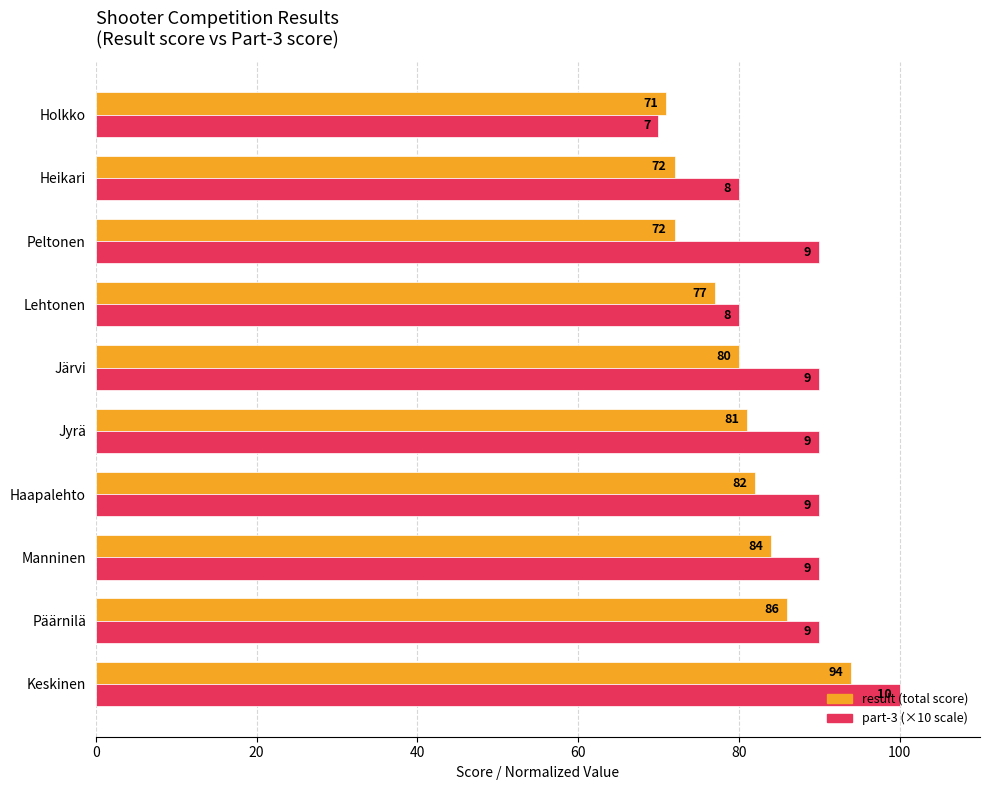

At which category is the sum across all series the highest?

Keskinen